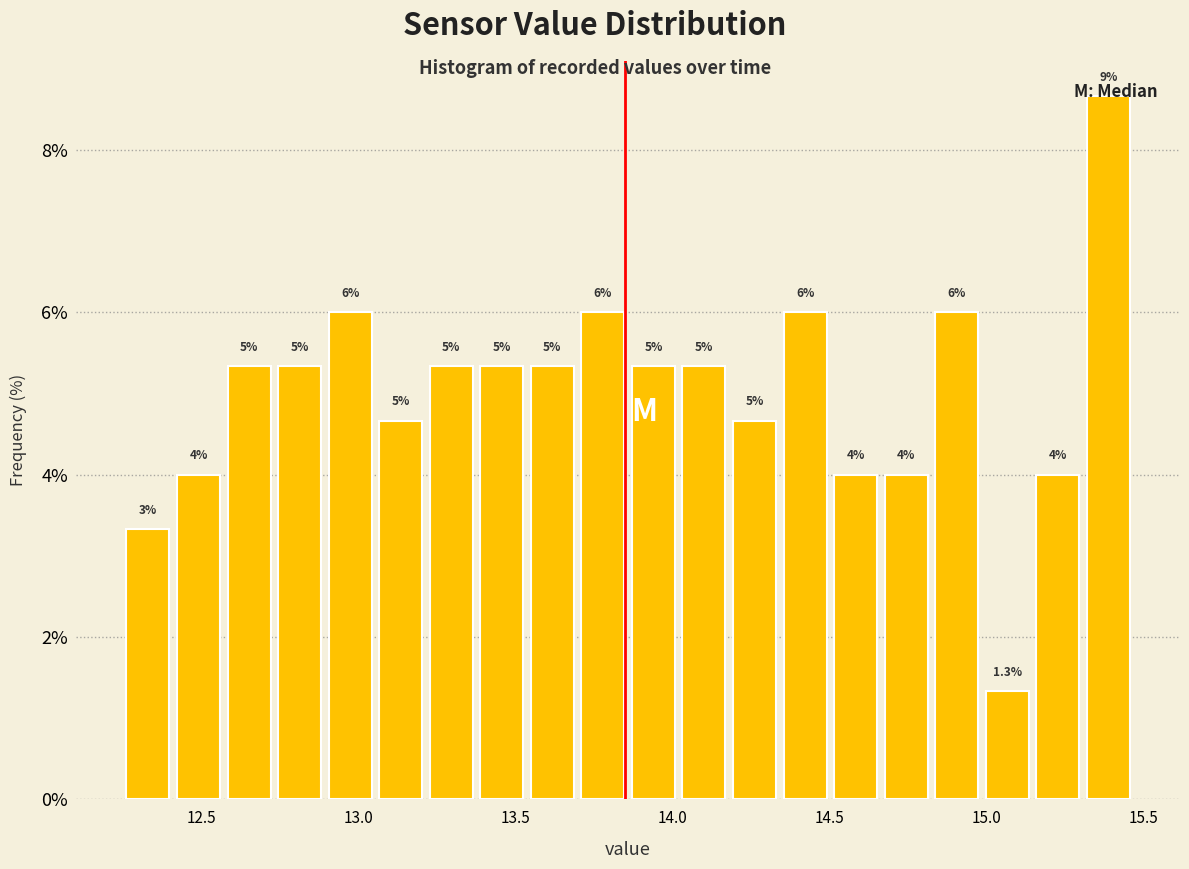

Around what value on the x-axis is the tallest bar? Give the approximate position of its centre, as read against the axis.

15.40